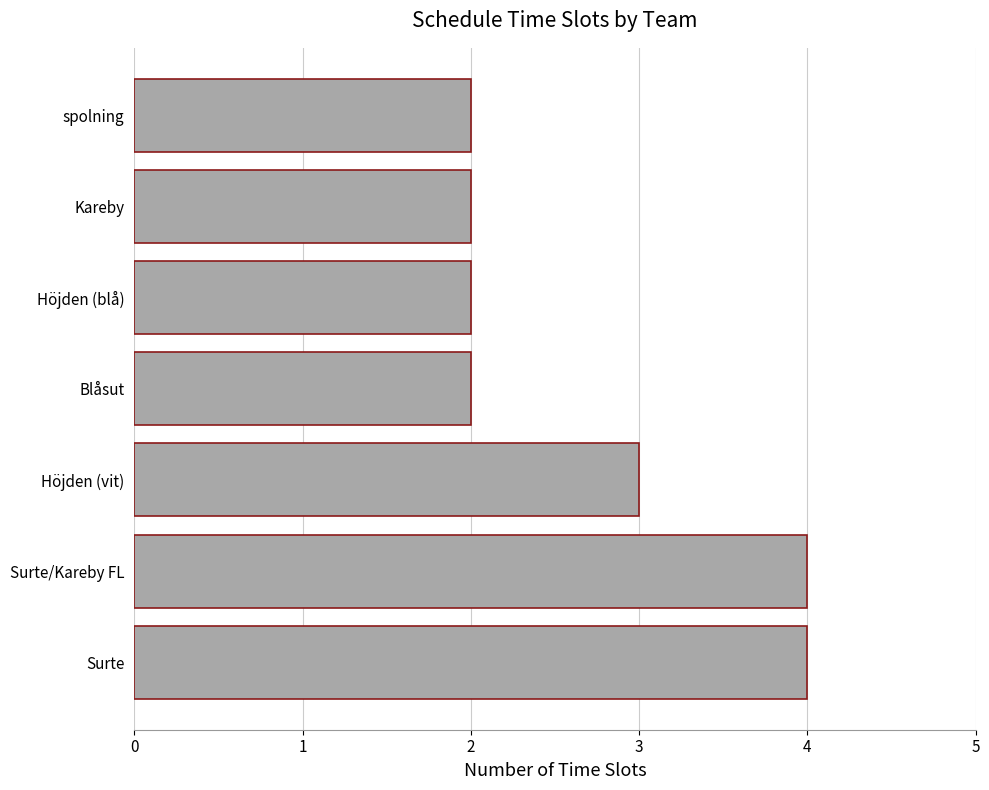

Reading top to bottom, what are all the values shown in this chart?

2	2	2	2	3	4	4